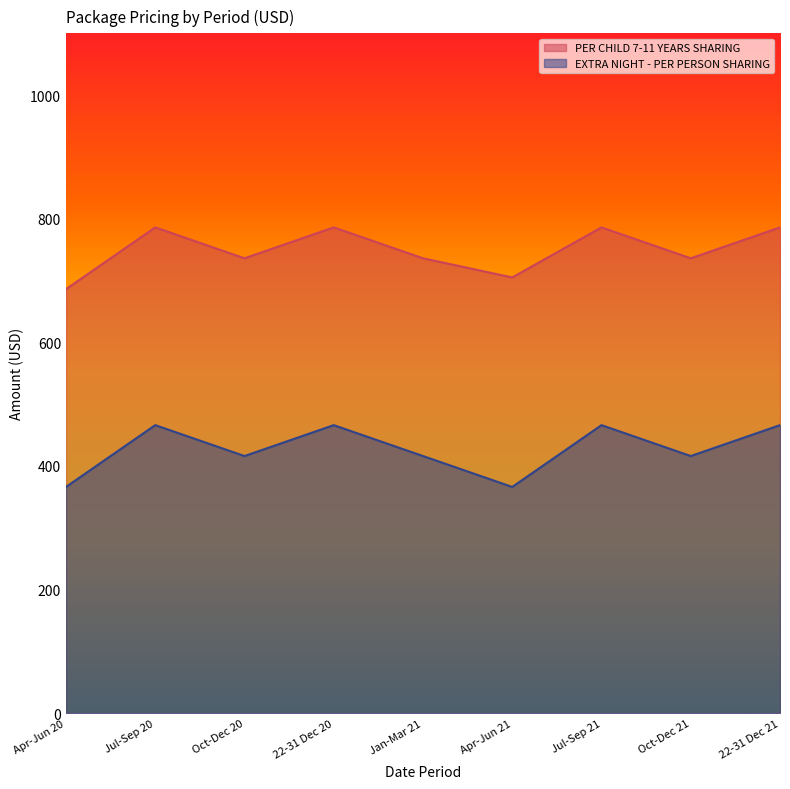

Read the EXTRA NIGHT - PER PERSON SHARING value at Apr-Jun 20.

366